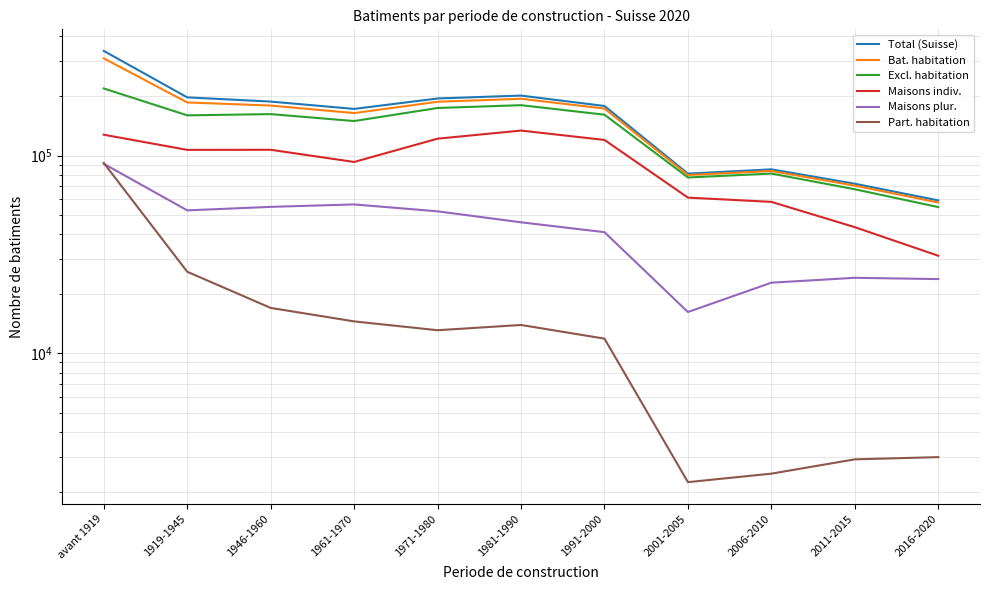

Reading left to right, transcribe all the data shown in this chart.

Total (Suisse): 338148	196850	187457	172108	194350	201003	178066	81025	85174	72035	59335
Bat. habitation: 310025	185547	178978	163950	187053	193673	172786	79713	83563	70464	57887
Excl. habitation: 218305	159688	162004	149440	173961	179754	160915	77479	81097	67551	54898
Maisons indiv.: 127443	106851	106962	92822	121713	133771	119921	61294	58326	43452	31155
Maisons plur.: 90862	52837	55042	56618	52248	45983	40994	16185	22771	24099	23743
Part. habitation: 91720	25859	16974	14510	13092	13919	11871	2234	2466	2913	2989